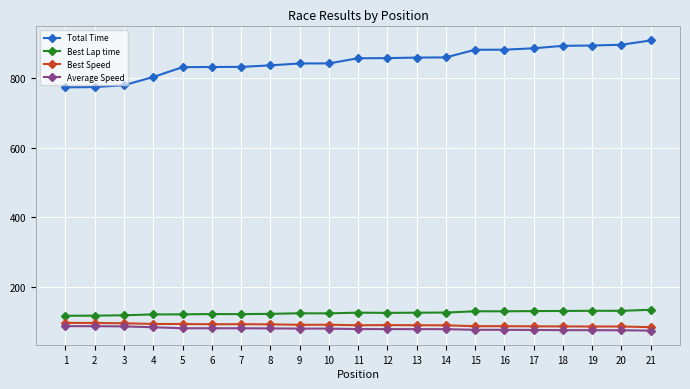

True or false: Best Lap time has more than 0 interior local peaks.

True